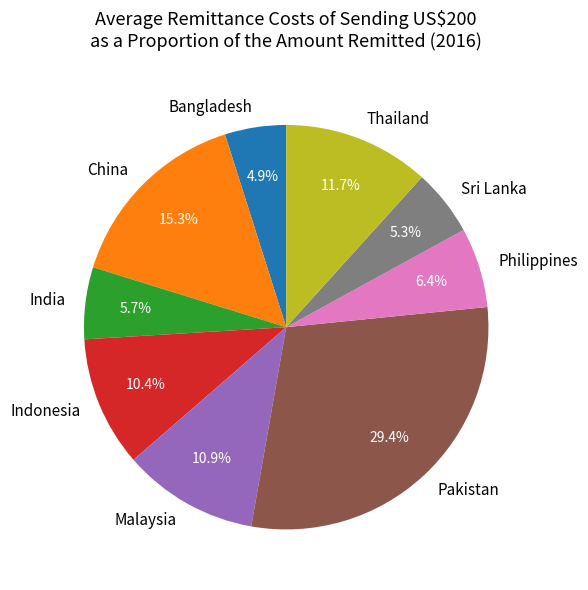

Does any single category account for the majority?

No